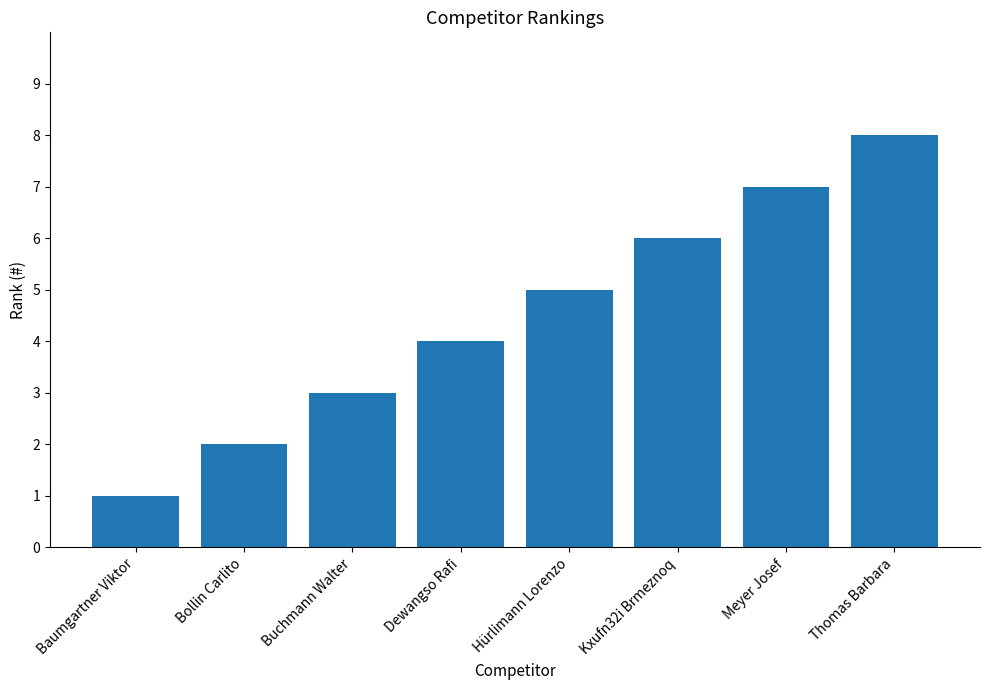

True or false: the data shows 2 at Dewangso Rafi.

False